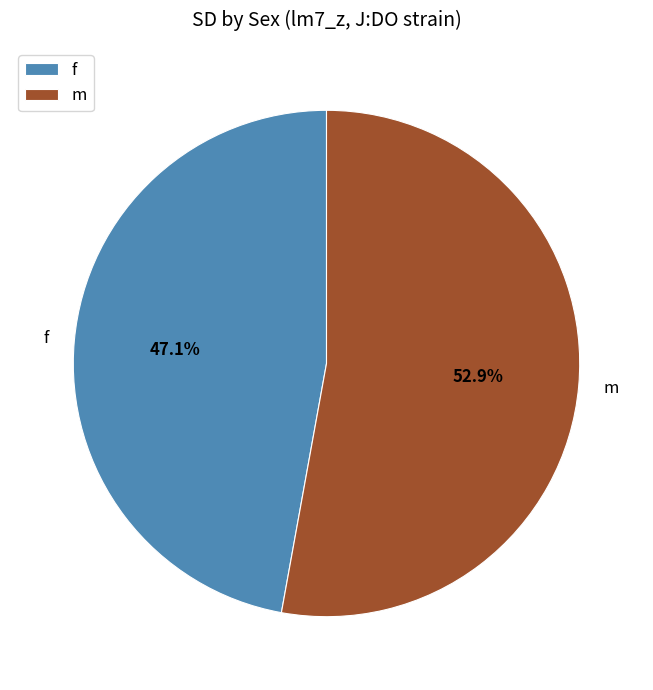

How many segments does this pie chart have?

2